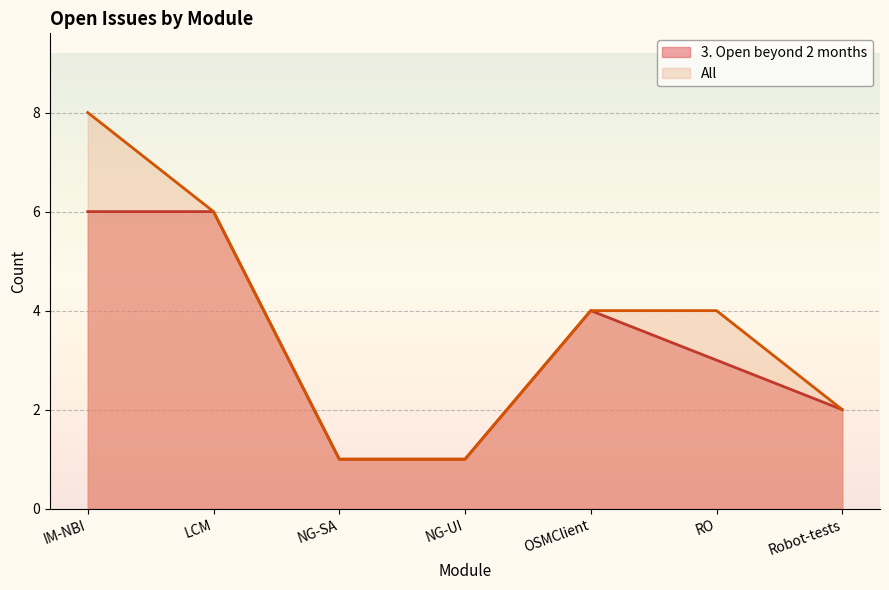

True or false: 3. Open beyond 2 months and All cross at least once.

False